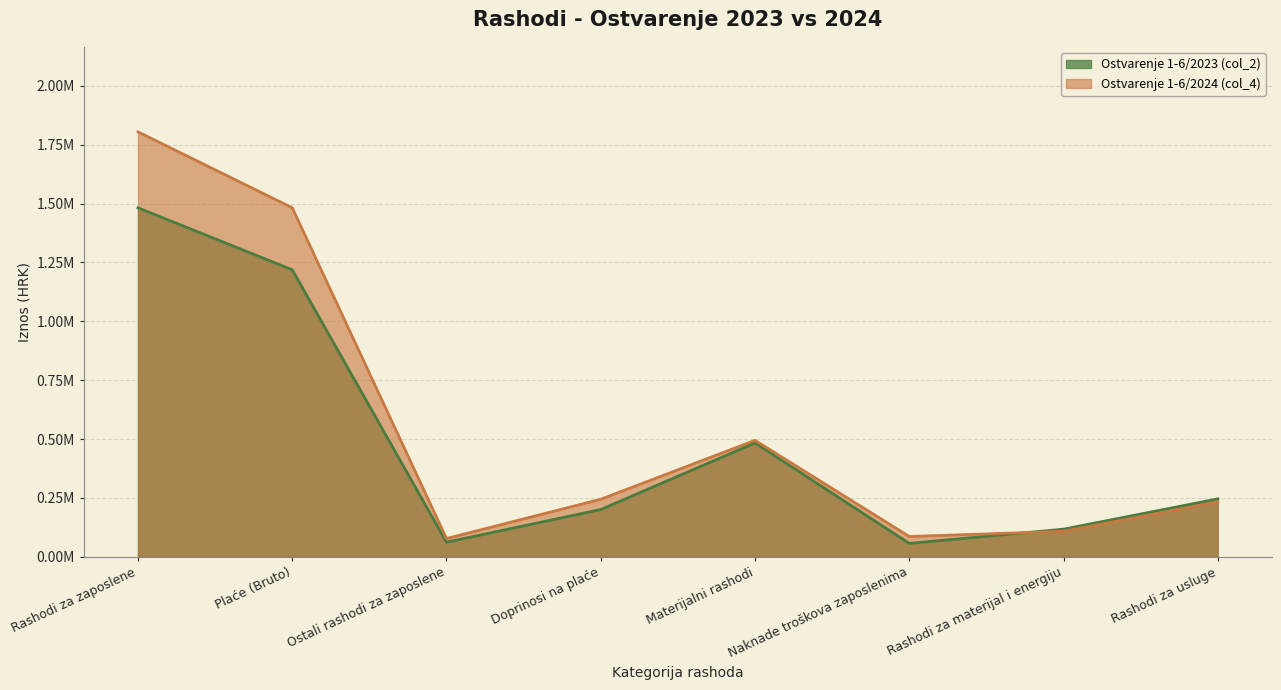

At how many categories does at least one series exceed 980278?

2